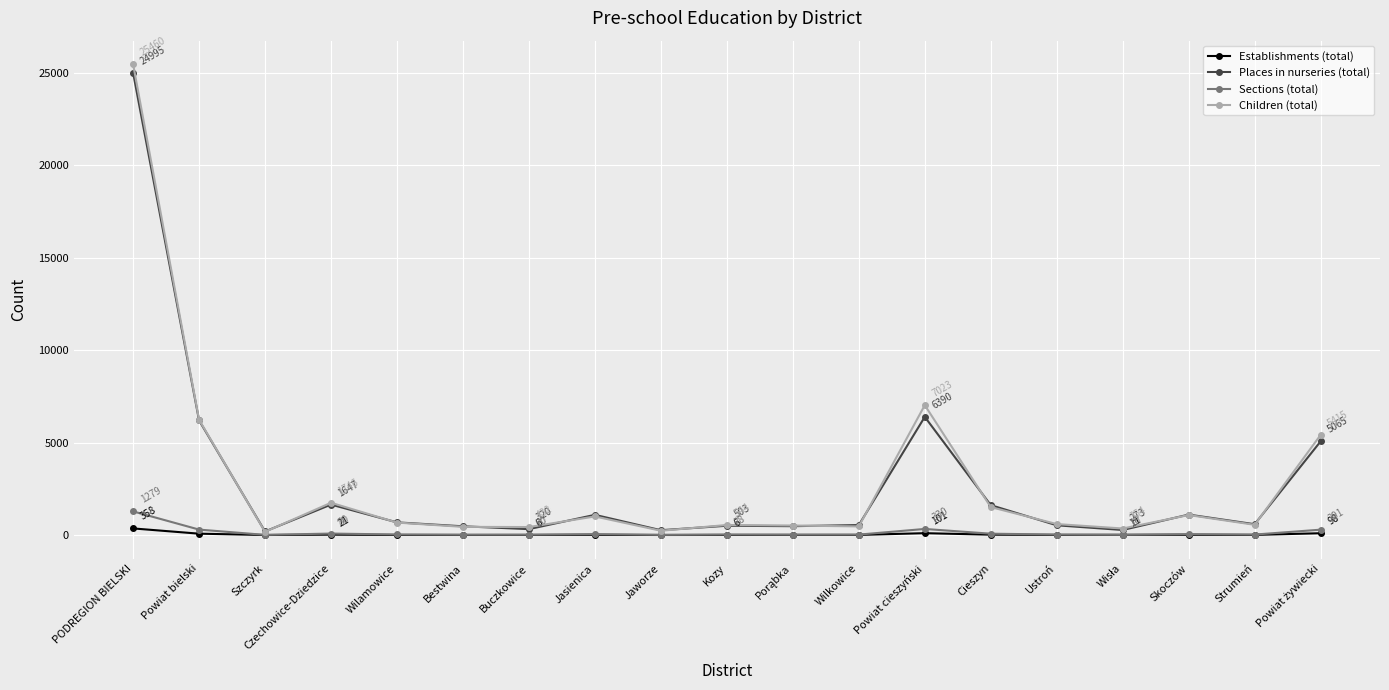

True or false: Places in nurseries (total) has more than 1 points higher than both neighbors.

True